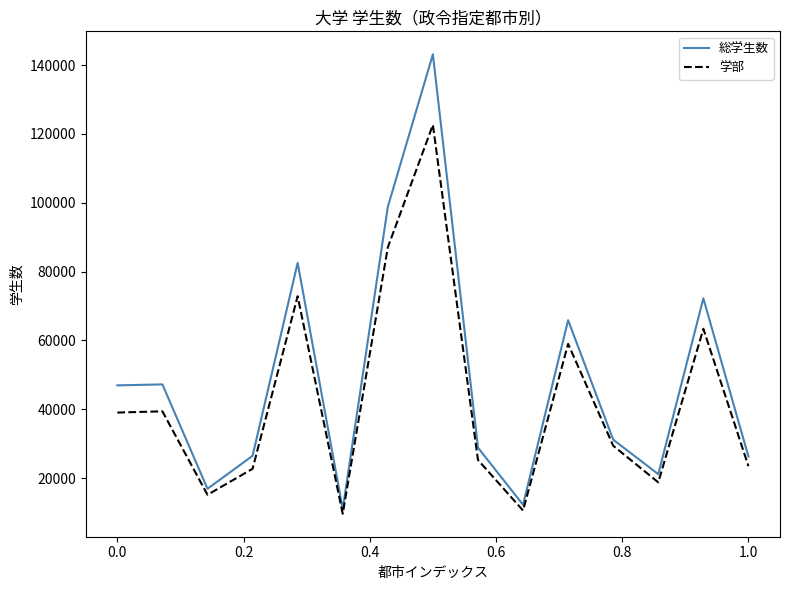

Which series has the largest total across all categories?

総学生数